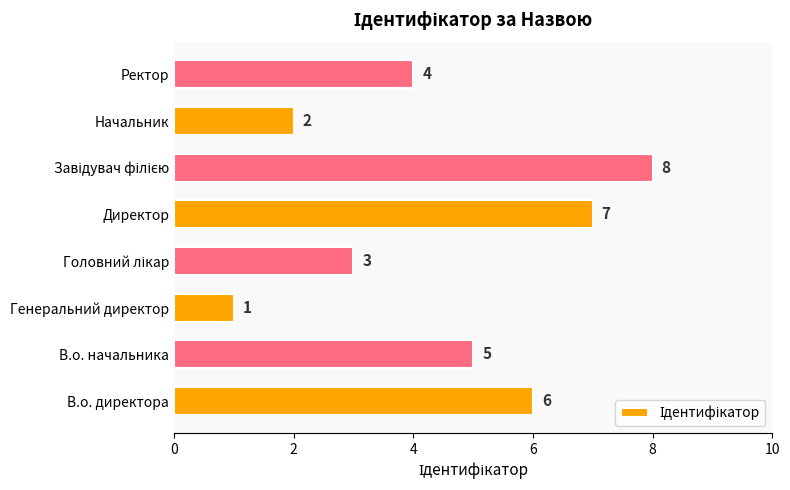

What is the ratio of the value at Ректор to the value at В.о. начальника?

0.8